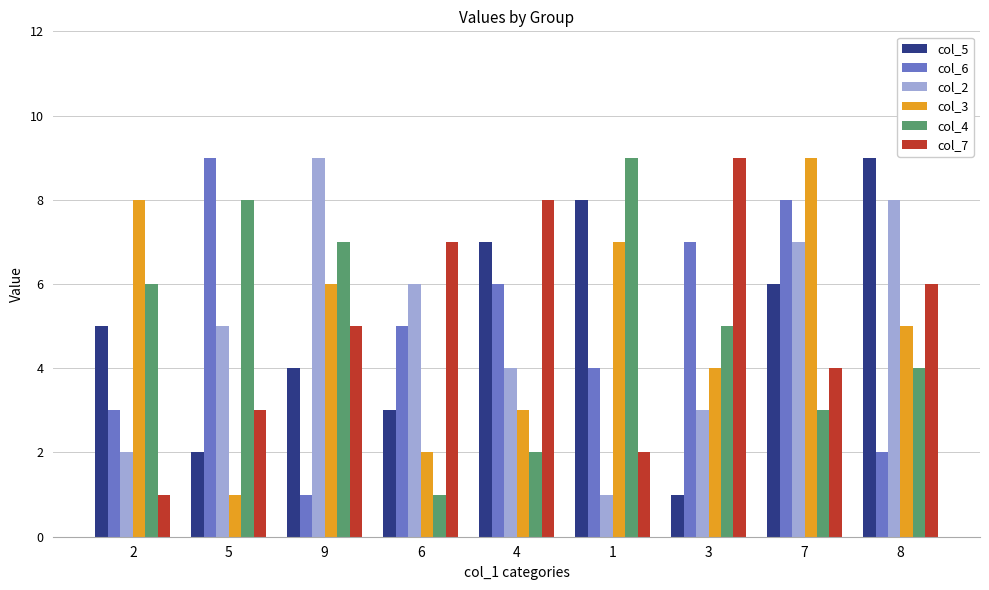

True or false: col_2 has a value of 9 at 9.

True